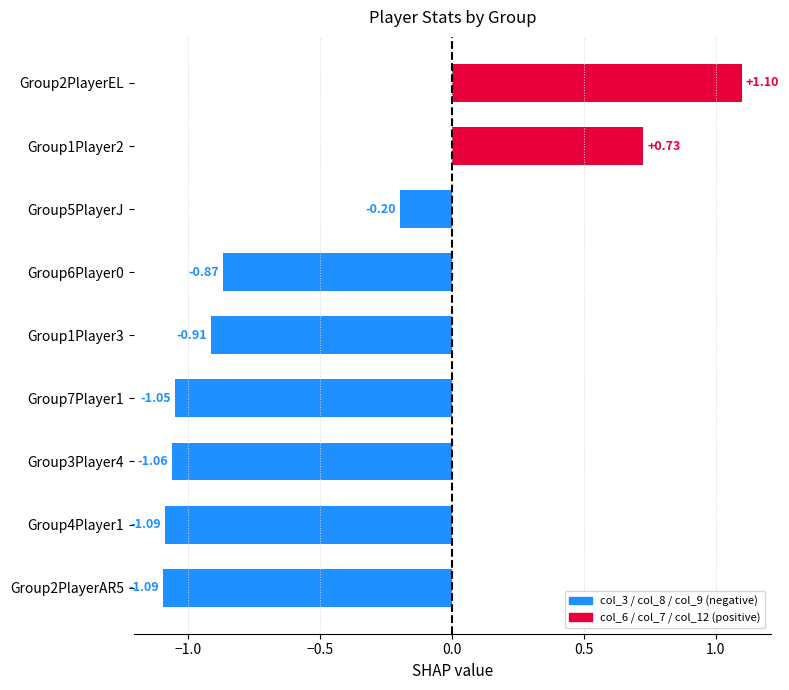

What is the sum of the values at Group7Player1 and Group1Player2?

-0.3